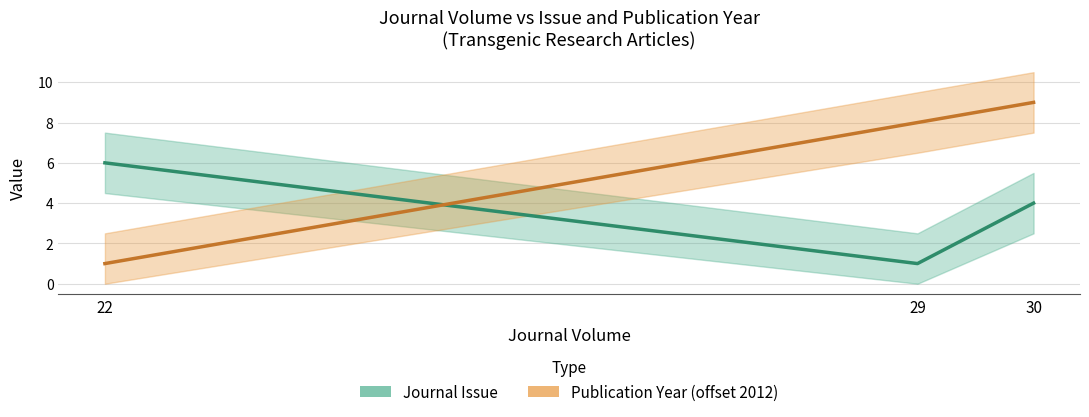

What is the maximum value for Journal Issue?

6